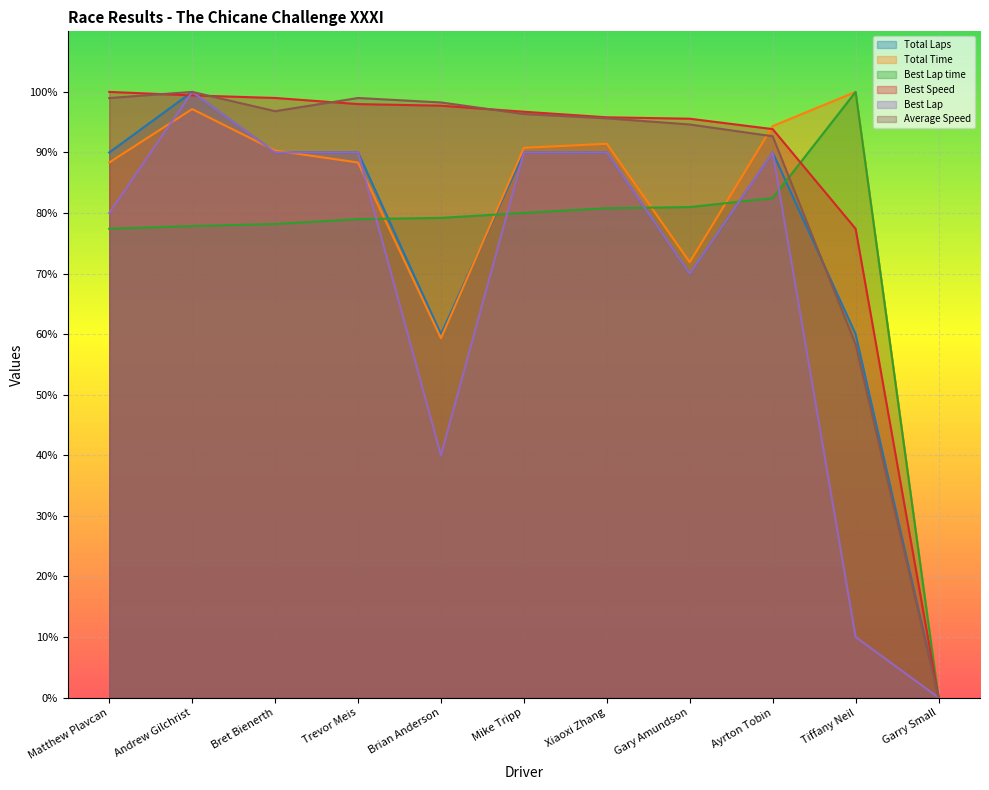

Reading left to right, list all the values displayed in this chart.

Total Laps: Matthew Plavcan=90.0	Andrew Gilchrist=100.0	Bret Bienerth=90.0	Trevor Meis=90.0	Brian Anderson=60.0	Mike Tripp=90.0	Xiaoxi Zhang=90.0	Gary Amundson=70.0	Ayrton Tobin=90.0	Tiffany Neil=60.0	Garry Small=0.0
Total Time: Matthew Plavcan=88.3	Andrew Gilchrist=97.2	Bret Bienerth=90.3	Trevor Meis=88.3	Brian Anderson=59.3	Mike Tripp=90.8	Xiaoxi Zhang=91.4	Gary Amundson=71.9	Ayrton Tobin=94.4	Tiffany Neil=100.0	Garry Small=0.0
Best Lap time: Matthew Plavcan=77.4	Andrew Gilchrist=77.9	Bret Bienerth=78.2	Trevor Meis=79.0	Brian Anderson=79.2	Mike Tripp=80.0	Xiaoxi Zhang=80.8	Gary Amundson=81.0	Ayrton Tobin=82.5	Tiffany Neil=100.0	Garry Small=0.0
Best Speed: Matthew Plavcan=100.0	Andrew Gilchrist=99.4	Bret Bienerth=99.0	Trevor Meis=98.0	Brian Anderson=97.7	Mike Tripp=96.7	Xiaoxi Zhang=95.8	Gary Amundson=95.6	Ayrton Tobin=93.9	Tiffany Neil=77.4	Garry Small=0.0
Best Lap: Matthew Plavcan=80.0	Andrew Gilchrist=100.0	Bret Bienerth=90.0	Trevor Meis=90.0	Brian Anderson=40.0	Mike Tripp=90.0	Xiaoxi Zhang=90.0	Gary Amundson=70.0	Ayrton Tobin=90.0	Tiffany Neil=10.0	Garry Small=0.0
Average Speed: Matthew Plavcan=99.0	Andrew Gilchrist=100.0	Bret Bienerth=96.8	Trevor Meis=99.0	Brian Anderson=98.3	Mike Tripp=96.3	Xiaoxi Zhang=95.6	Gary Amundson=94.6	Ayrton Tobin=92.7	Tiffany Neil=58.3	Garry Small=0.0